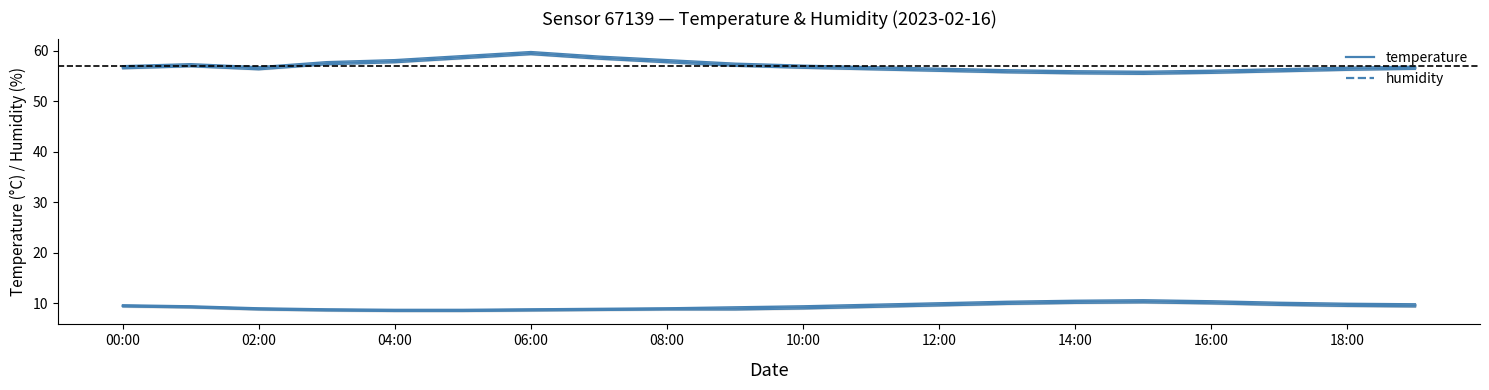

What is the smallest value displayed?

8.6